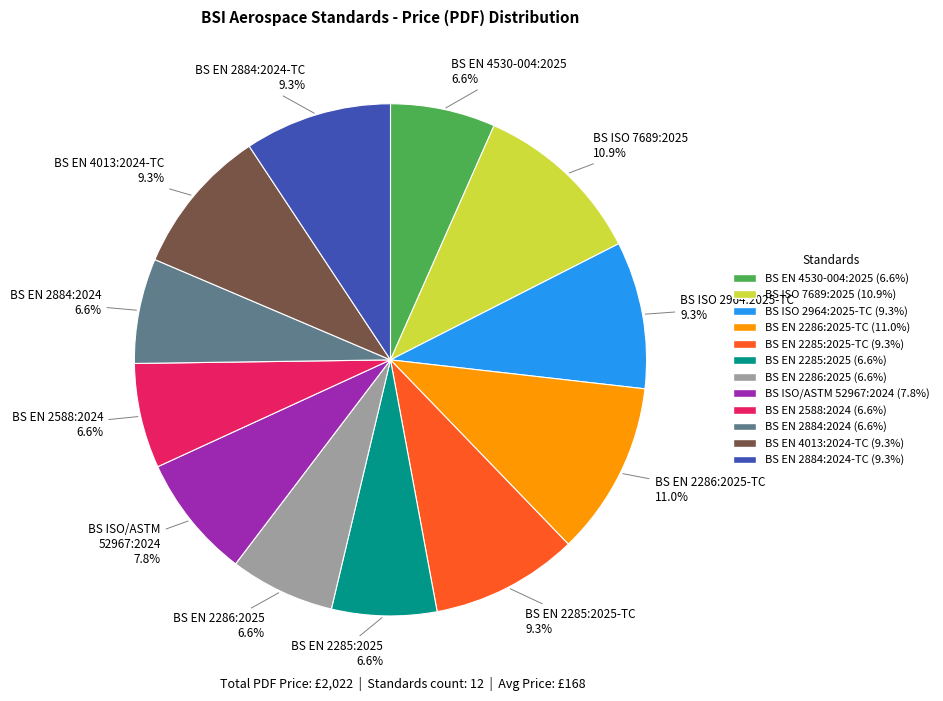

Is there a majority slice in this chart?

No